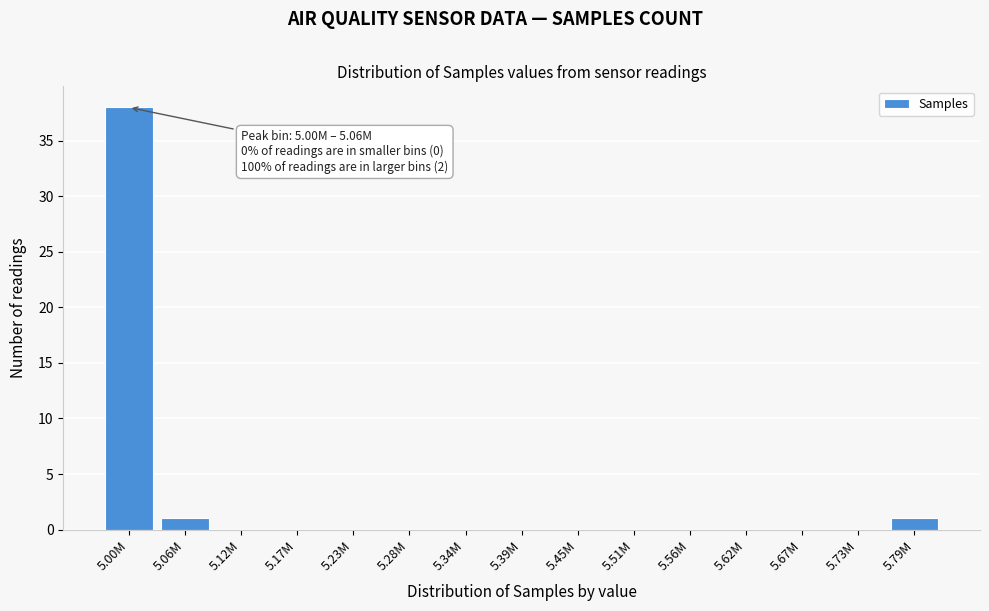

Reading left to right, what are all the values shown in this chart?

5.00M=38	5.06M=1	5.12M=0	5.17M=0	5.23M=0	5.28M=0	5.34M=0	5.39M=0	5.45M=0	5.51M=0	5.56M=0	5.62M=0	5.67M=0	5.73M=0	5.79M=1